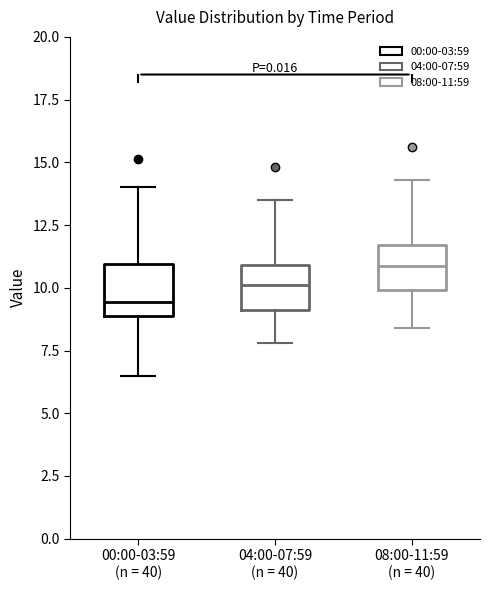

Where is the lower edge of the box for 04:00-07:59 (n = 40) on the y-axis? The values are not printed on the chart, so give them approximately, as read against the axis.

9.0